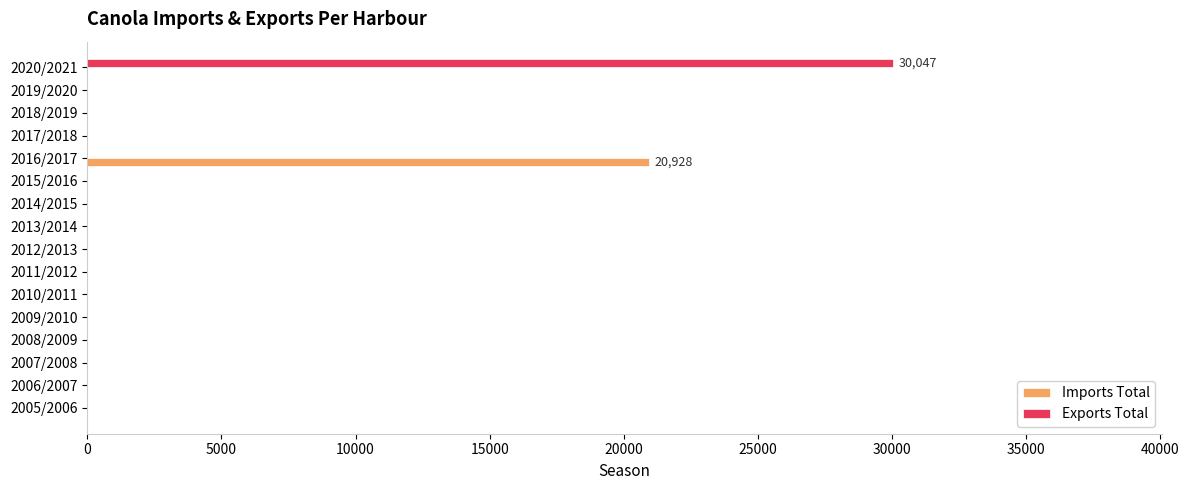

Is it true that Imports Total equals -6381 at 2008/2009?

False